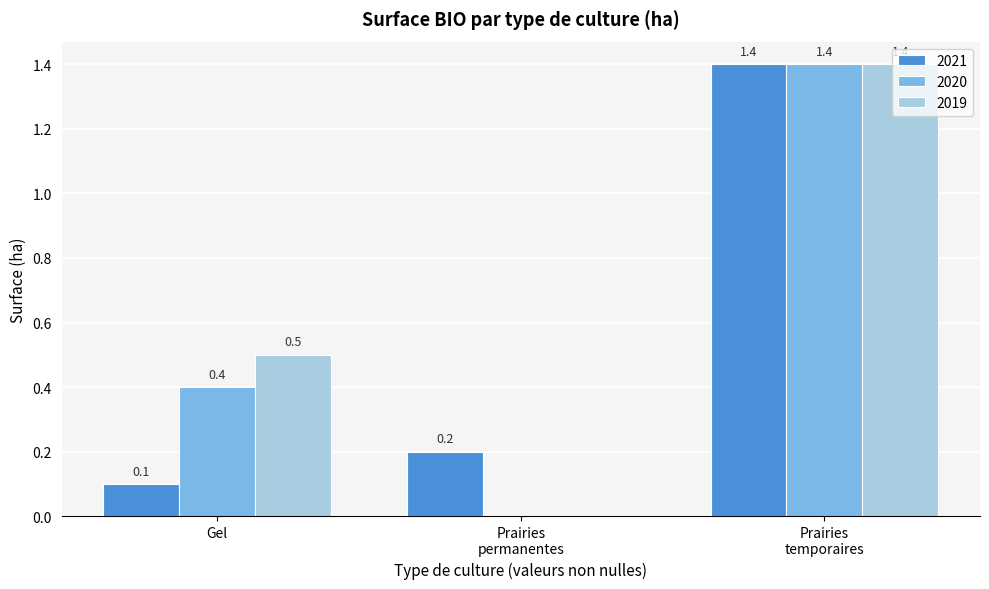

Which series has the largest total across all categories?

2019